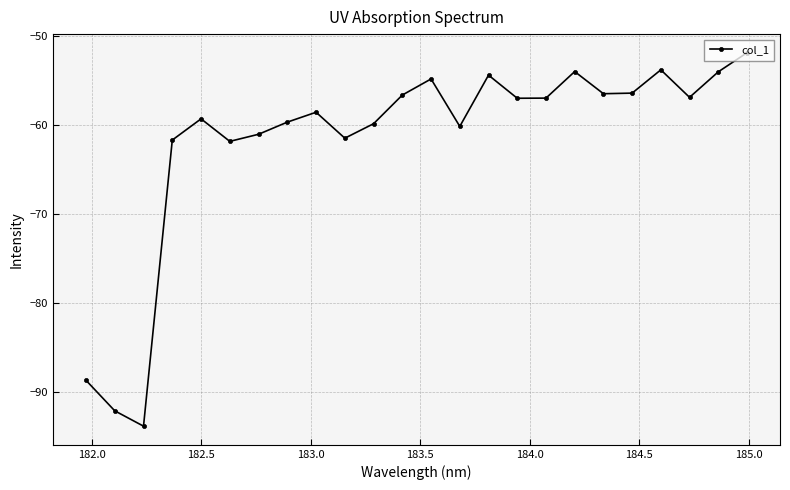

What is the average value?

-61.7